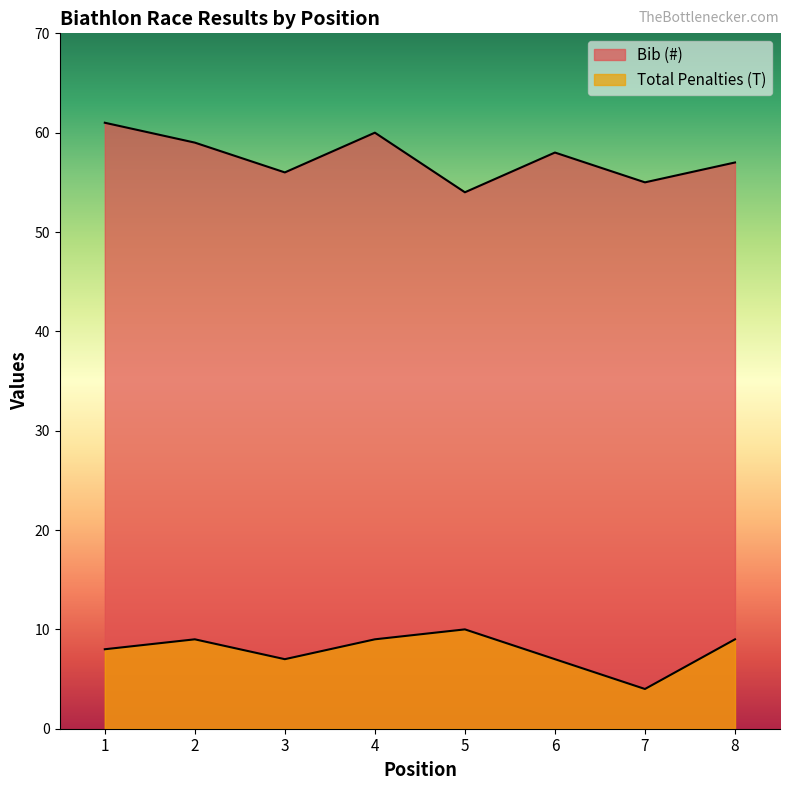

Between 4 and 7, which is larger?

4